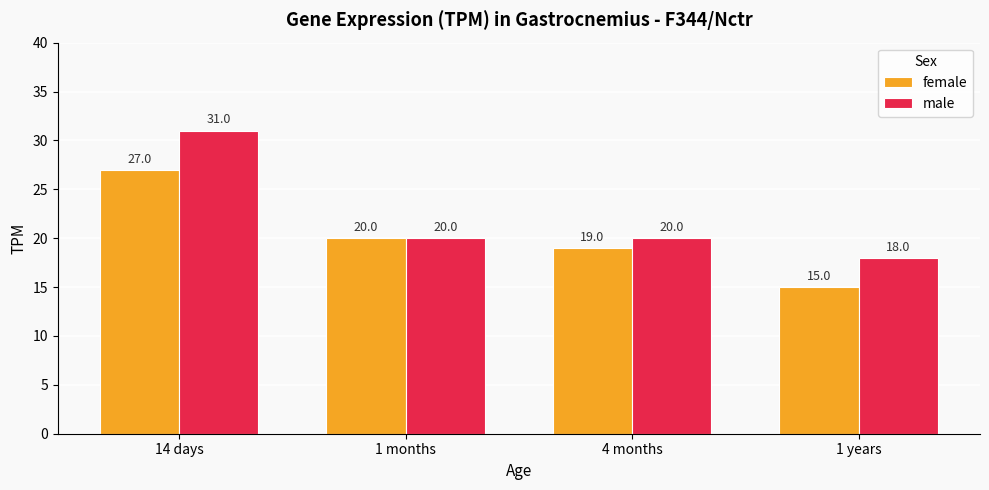

Where does the male series first go above 20?

14 days